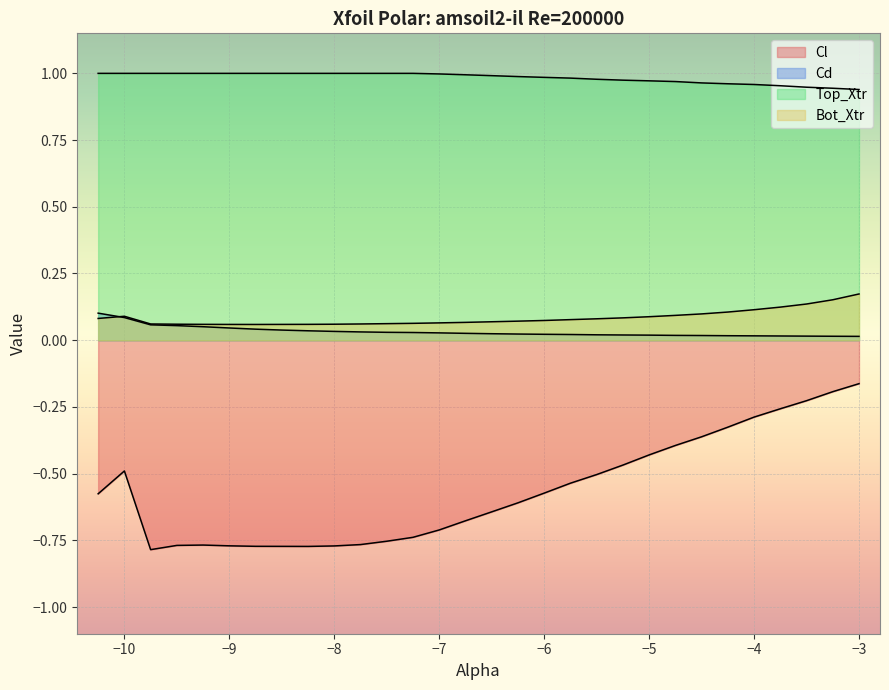

Which series has the largest range (max minus min)?

Cl